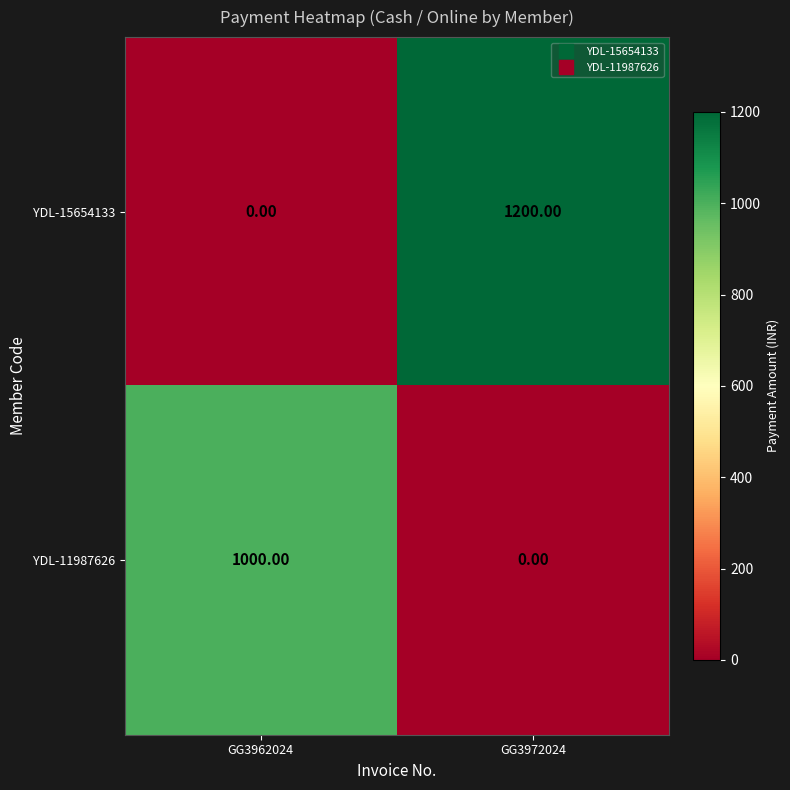

What is the spread (max minus min) of values at GG3962024?

1000